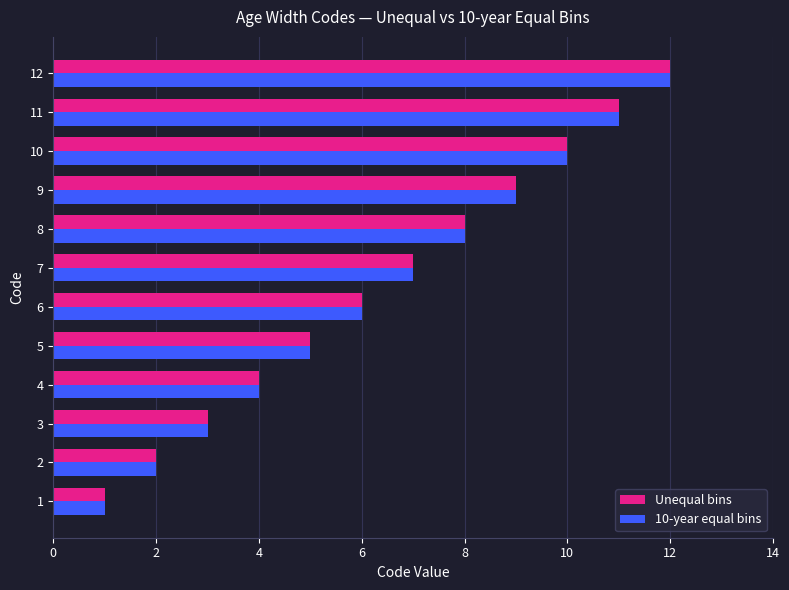

Which label corresponds to the largest value in the chart?

12